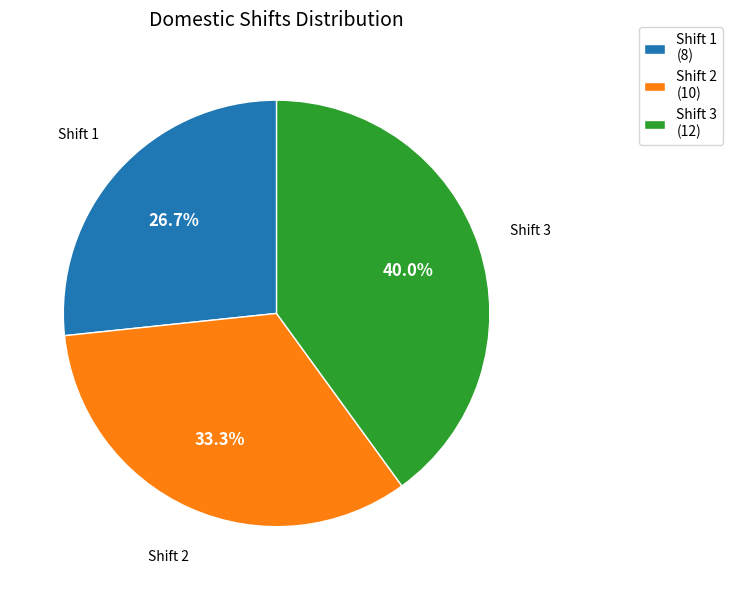

Approximately how many times larger is the value at Shift 1 compared to Shift 3?

0.7